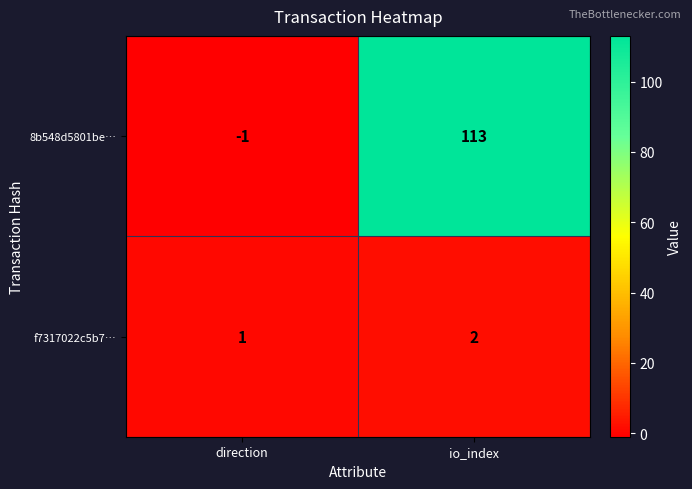

What is the sum of all 8b548d5801be… values?

112